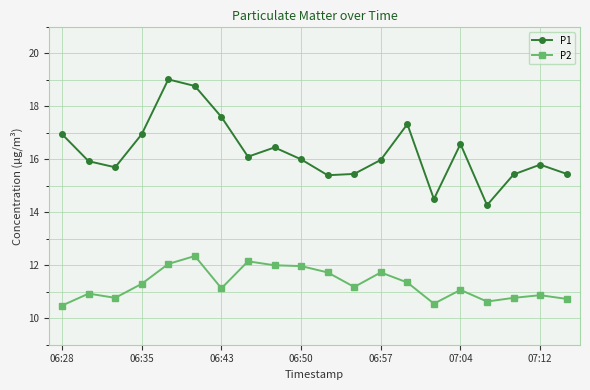

Which series has the largest total across all categories?

P1